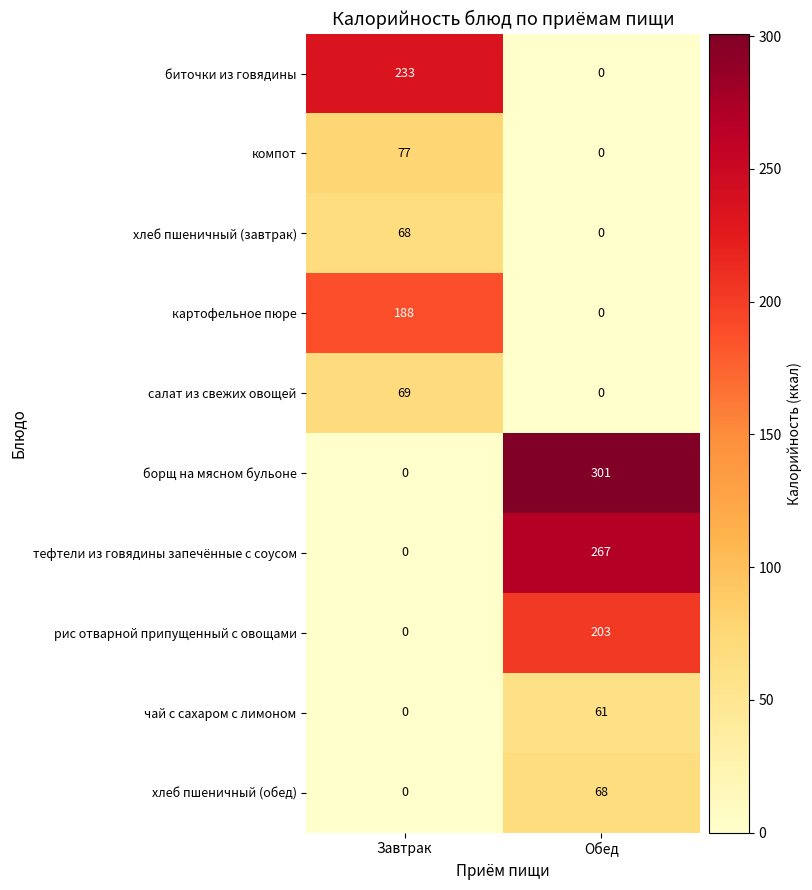

At which category does the chart reach its peak across all series?

Обед